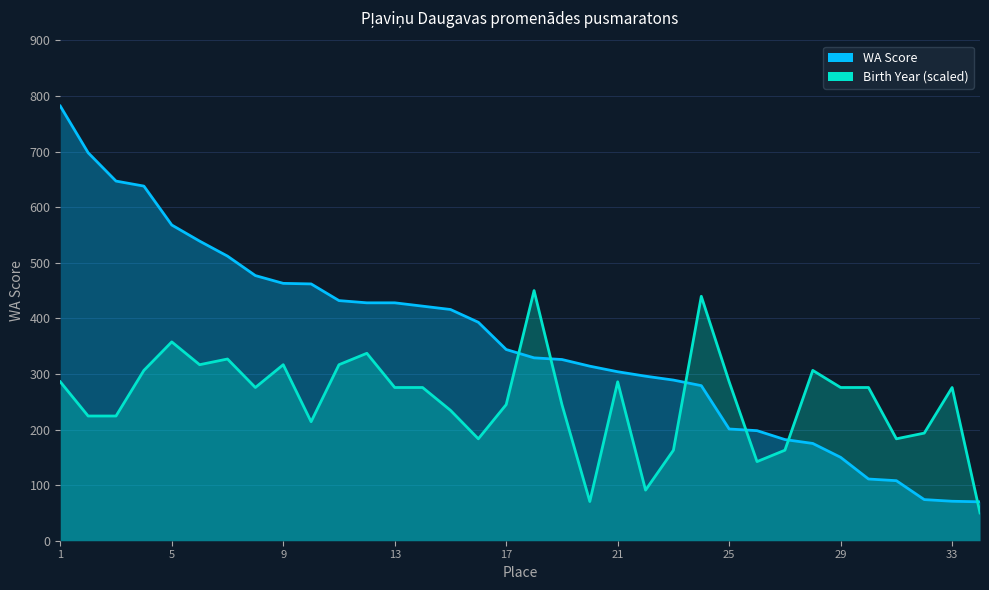

Is the value of WA Score at 14 greater than the value of Birth Year (scaled) at 26?

Yes